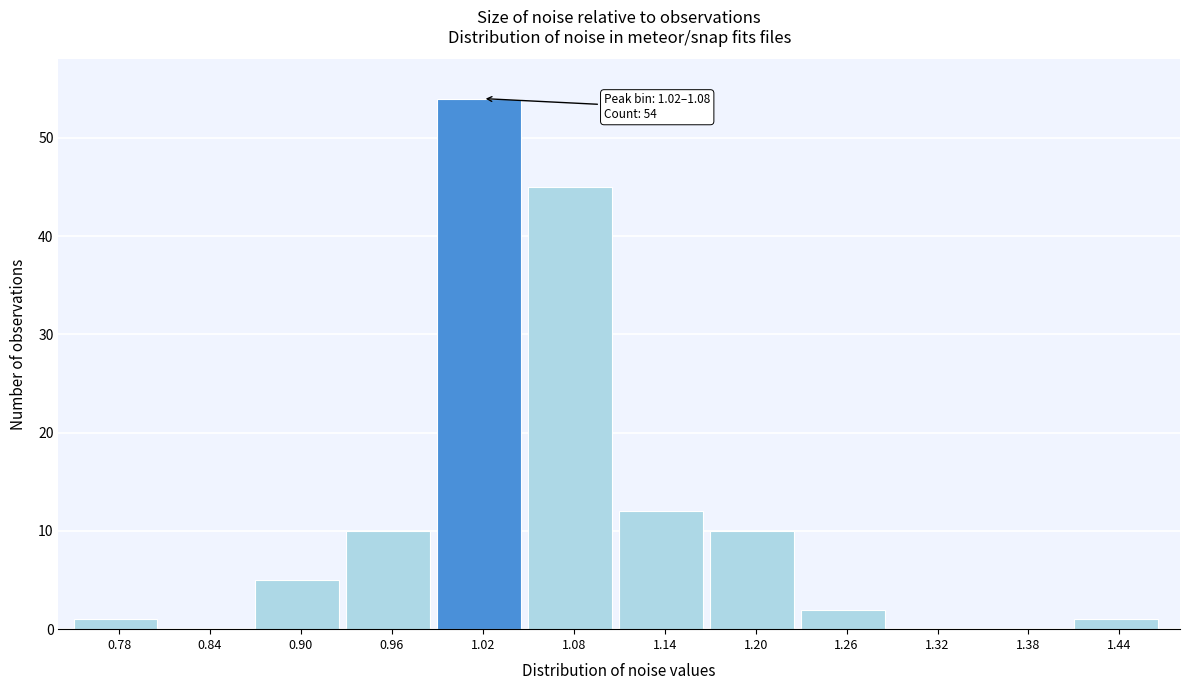

Reading left to right, extract all data points from this chart.

0.78=1	0.84=0	0.90=5	0.96=10	1.02=54	1.08=45	1.14=12	1.20=10	1.26=2	1.32=0	1.38=0	1.44=1